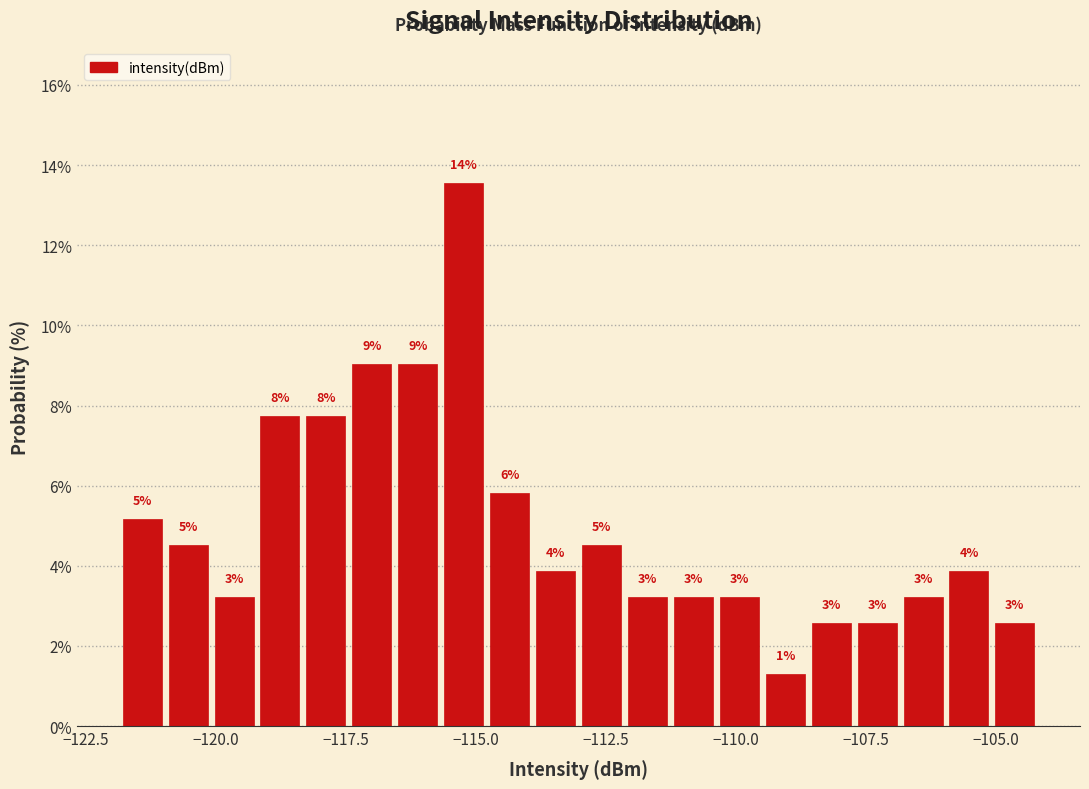

Around what value on the x-axis is the tallest bar? Give the approximate position of its centre, as read against the axis.

-115.0